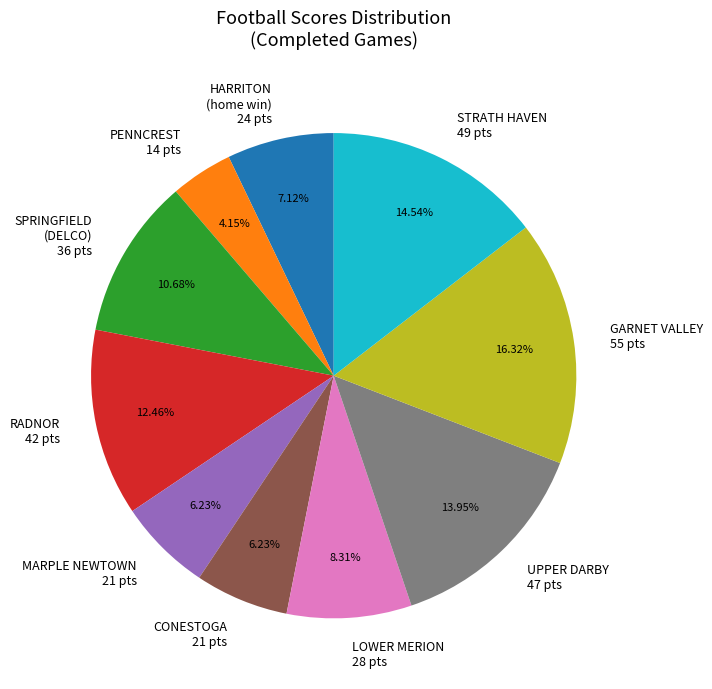

Which has a higher value, RADNOR 42 pts or STRATH HAVEN 49 pts?

STRATH HAVEN 49 pts